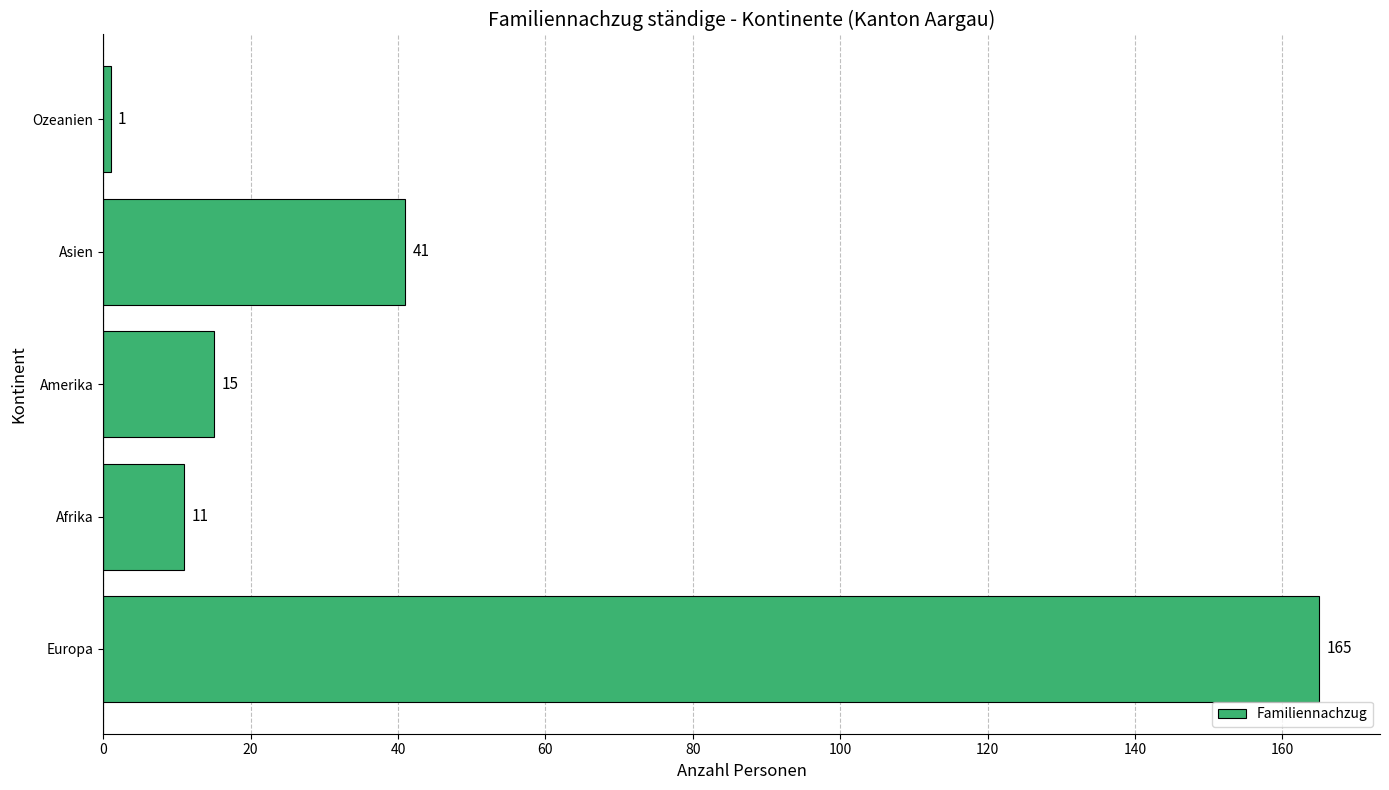

What is the ratio of the value at Europa to the value at Asien?

4.0